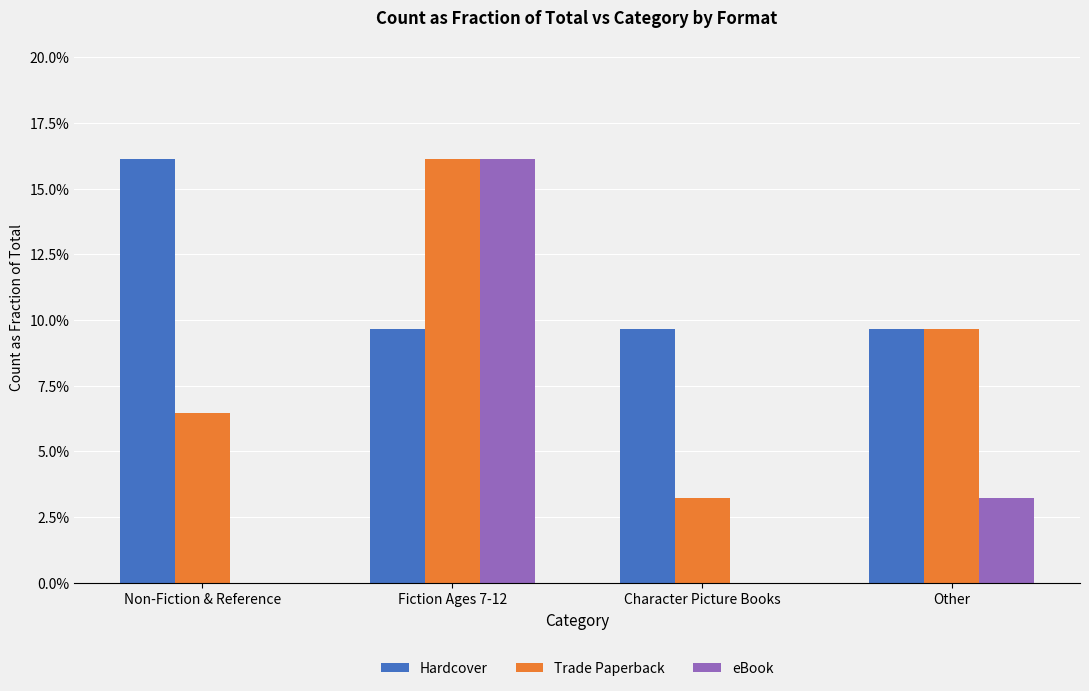

Between Non-Fiction & Reference and Character Picture Books, which is larger?

Non-Fiction & Reference